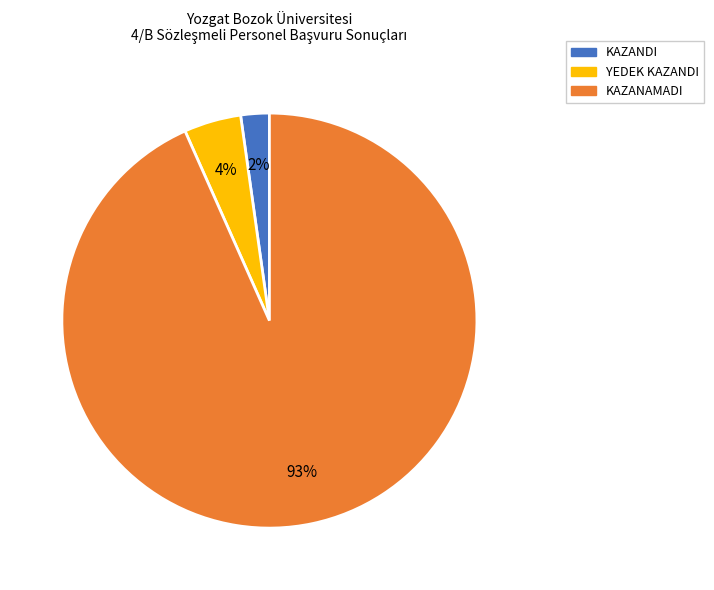

What is the largest slice in the pie chart?

KAZANAMADI